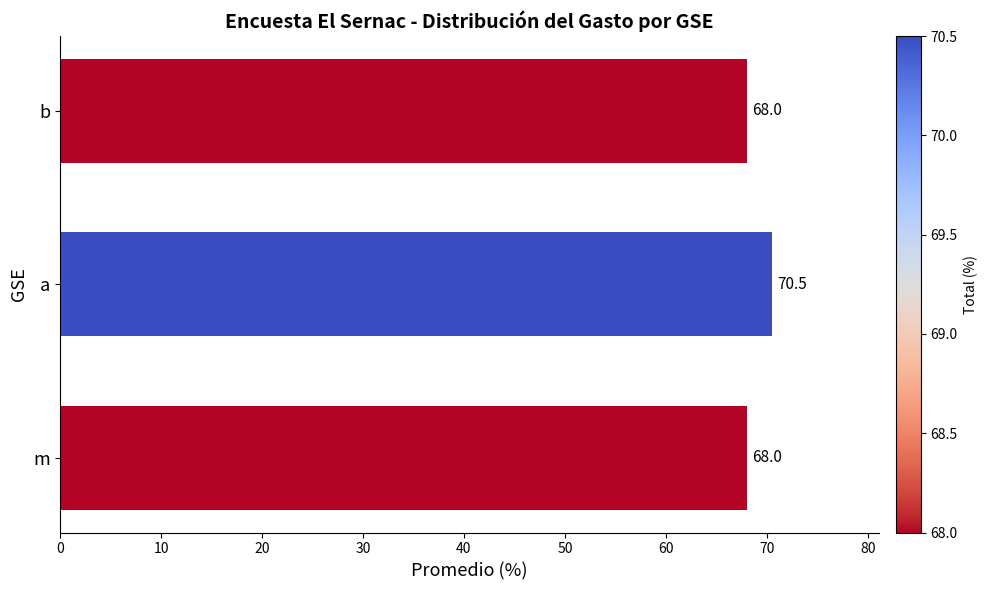

What is the sum of the values at m and a?

138.5